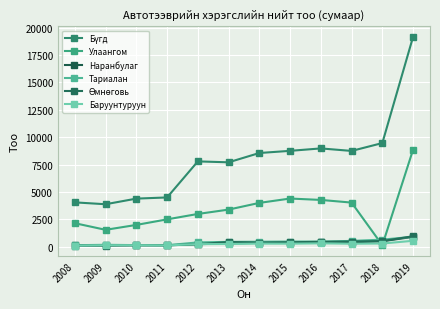

Which category has the lowest value across all series?

2009